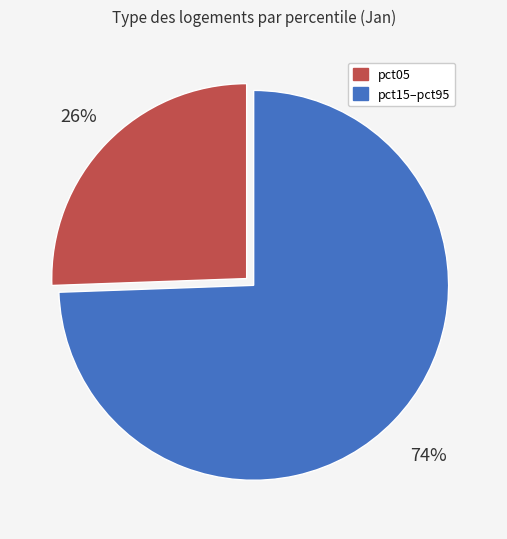

Does any single category account for the majority?

Yes